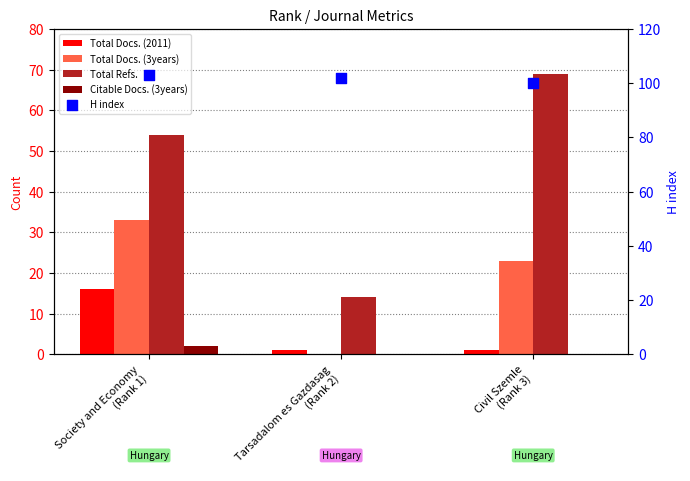

Which series has the largest total across all categories?

H index